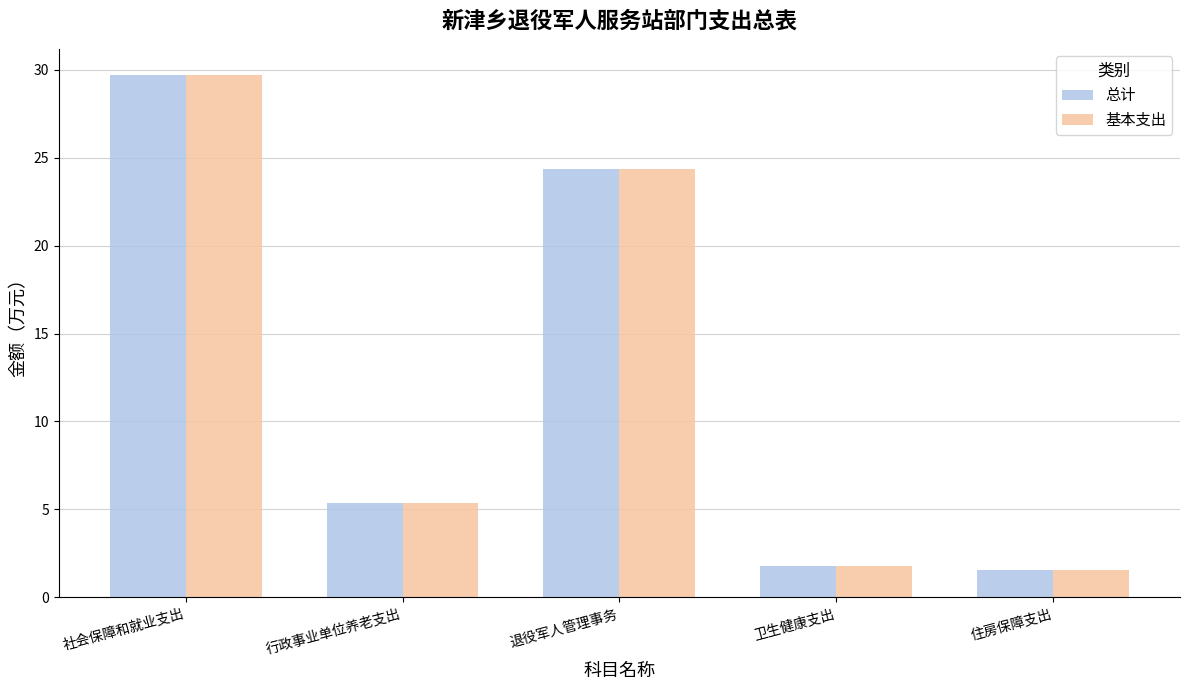

What is the sum of the 基本支出 values at 退役军人管理事务 and 行政事业单位养老支出?

29.7